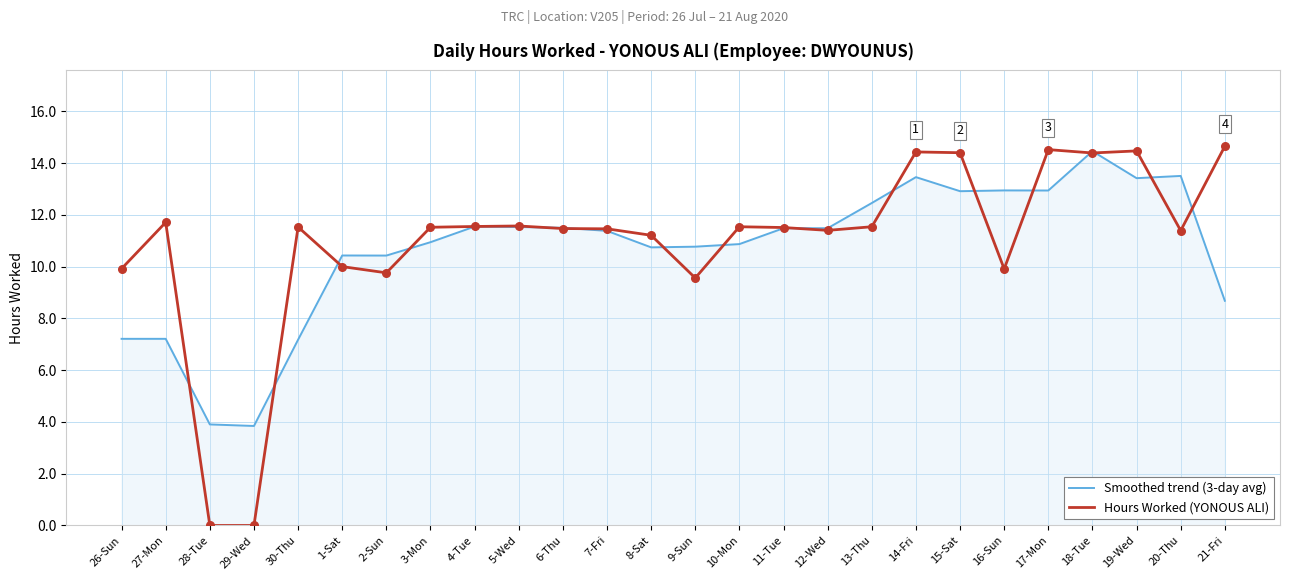

Which series changed the most between 27-Mon and 4-Tue?

Smoothed trend (3-day avg)